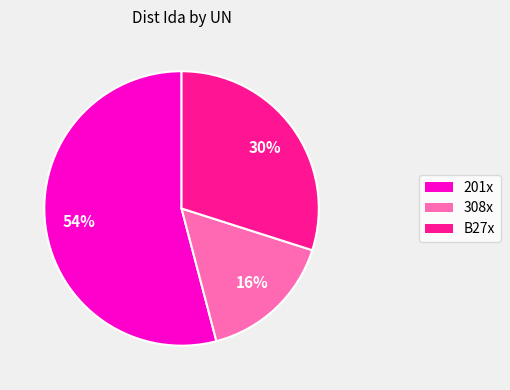

True or false: B27x accounts for 38% of the total.

False